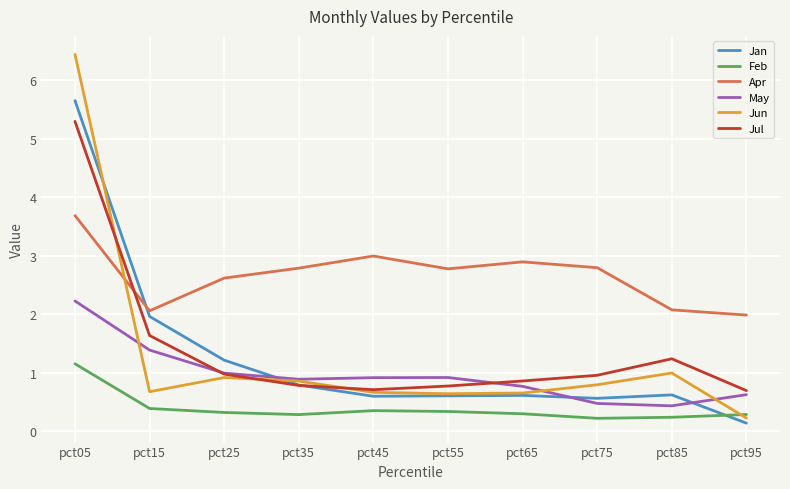

The Jul series shows 1.6 at pct75. True or false?

False